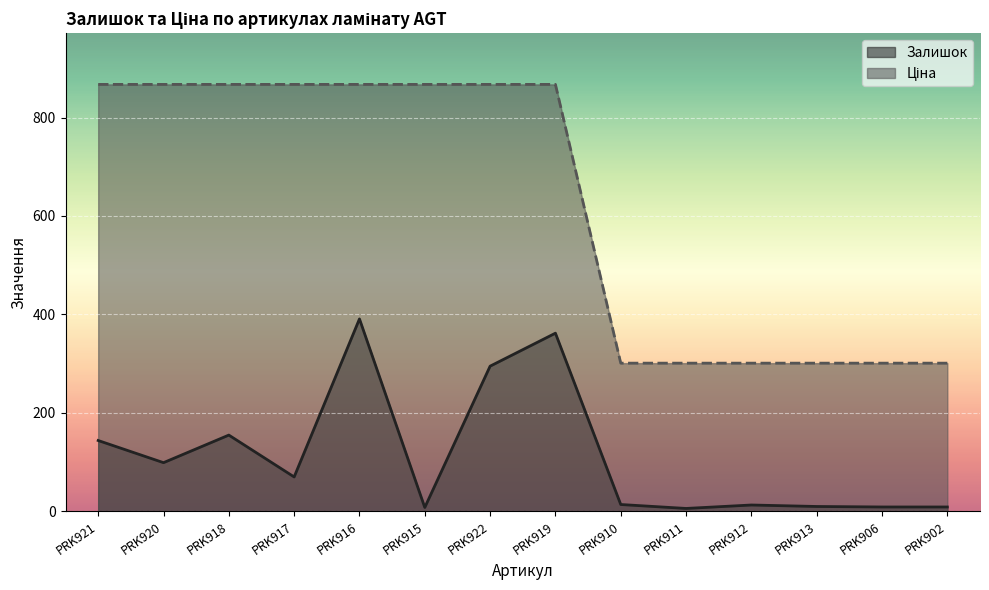

Which series changed the most between PRK921 and PRK912?

Ціна